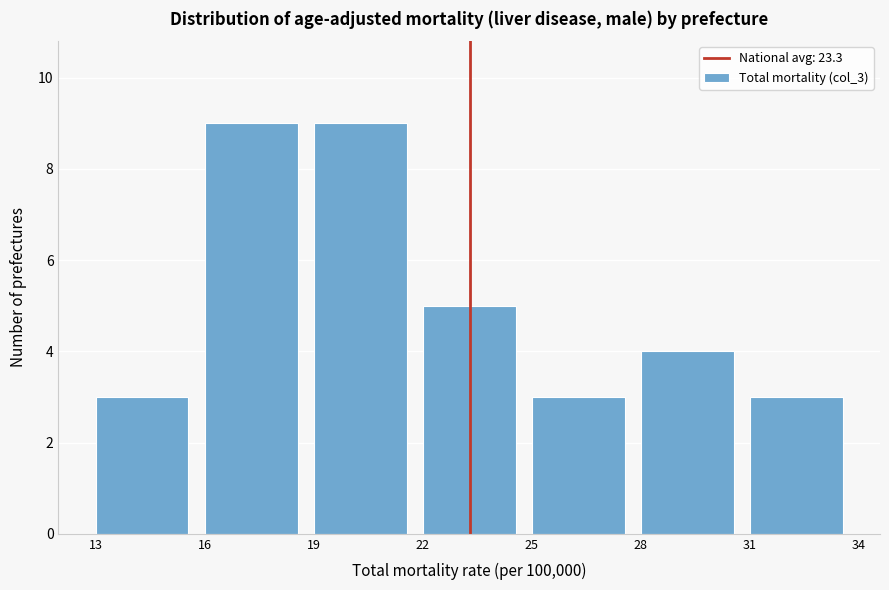

Reading left to right, transcribe this chart: for each bar, give the range it covers on the x-axis and its height. The values are not printed on the chart, so give them approximately, as read against the axis.

13 to 16: 3
16 to 19: 9
19 to 22: 9
22 to 25: 5
25 to 28: 3
28 to 31: 4
31 to 34: 3